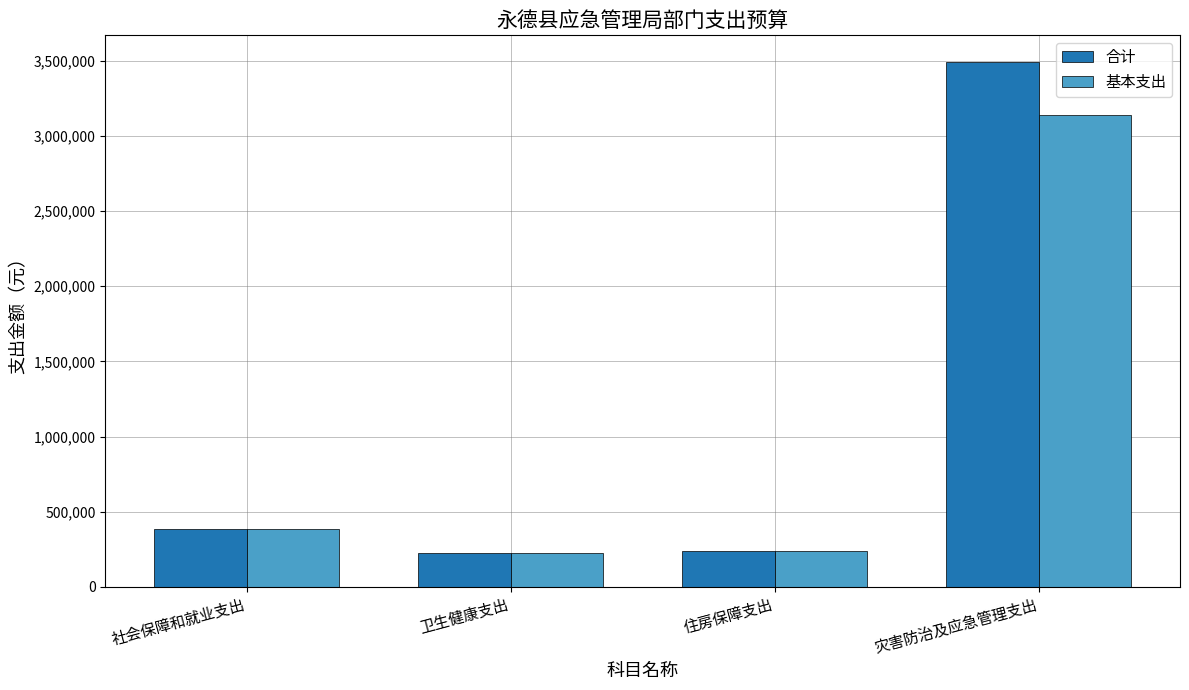

The 基本支出 series shows 237649.1 at 住房保障支出. True or false?

True